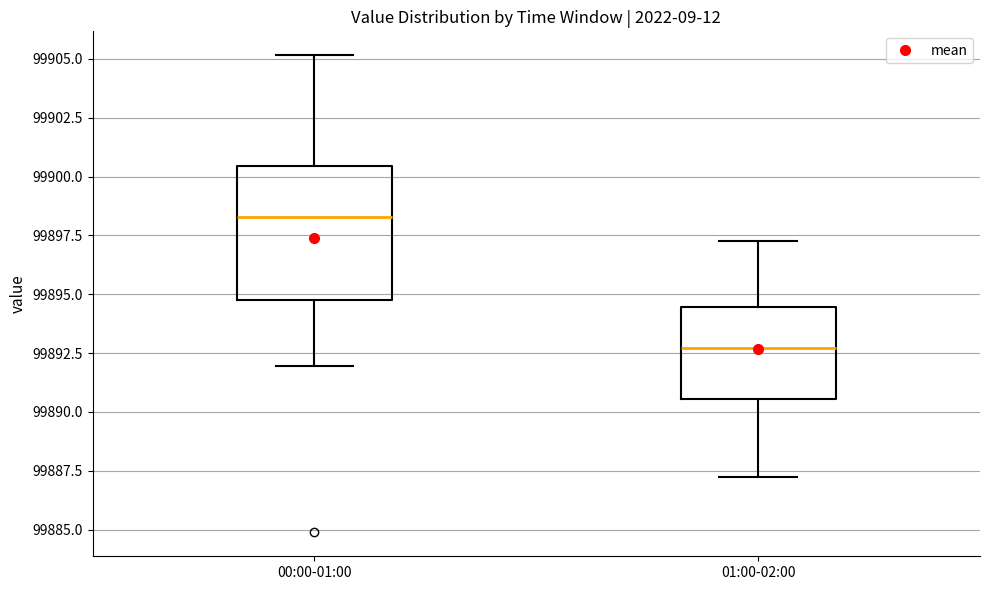

Which box has the lowest median line?

01:00-02:00